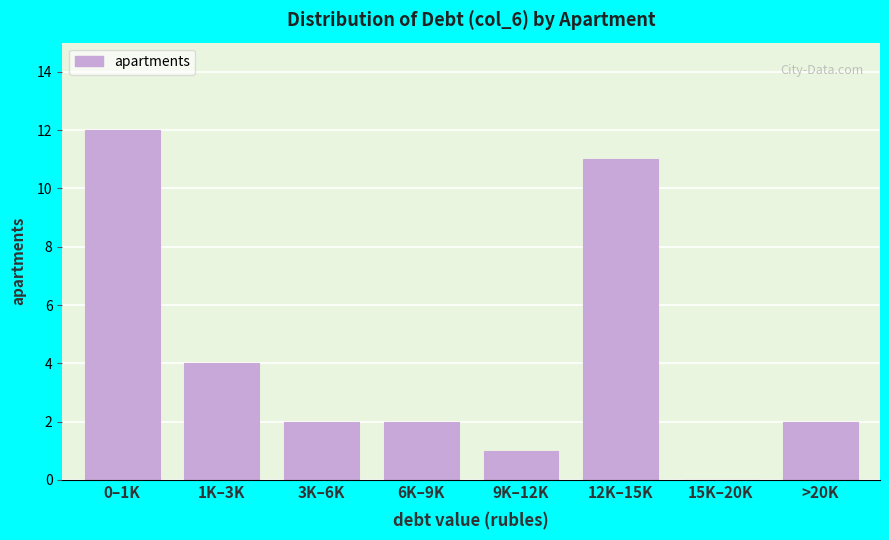

Reading left to right, extract all data points from this chart.

0–1K=12	1K–3K=4	3K–6K=2	6K–9K=2	9K–12K=1	12K–15K=11	15K–20K=0	>20K=2